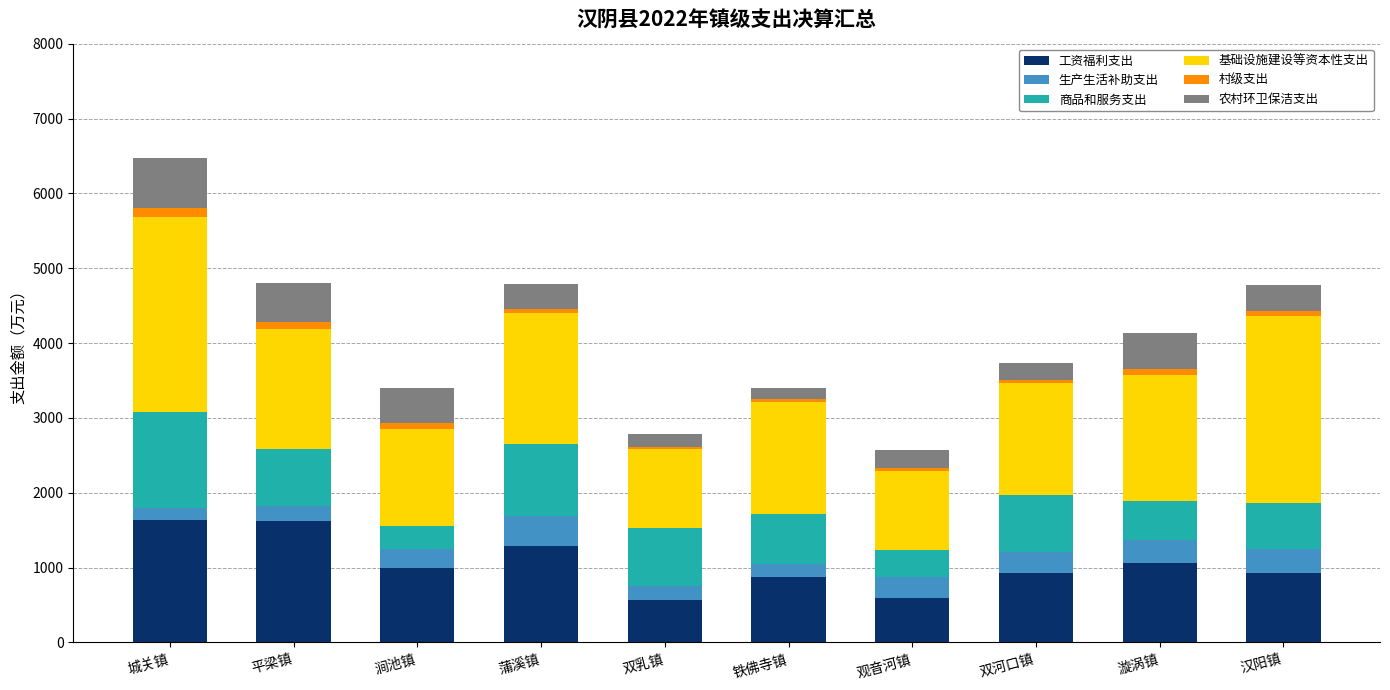

What is the maximum value for 工资福利支出?

1639.5